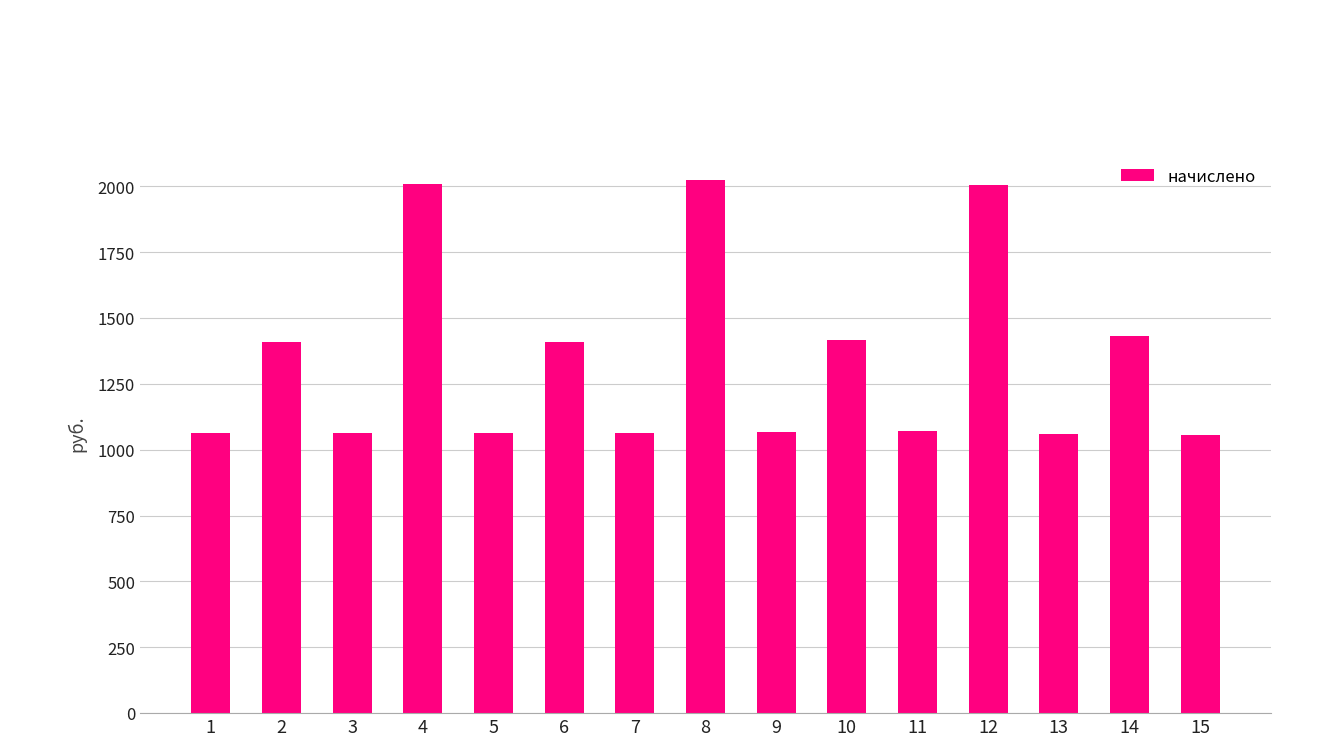

What is the value of the 7th bar from the left?

1063.6